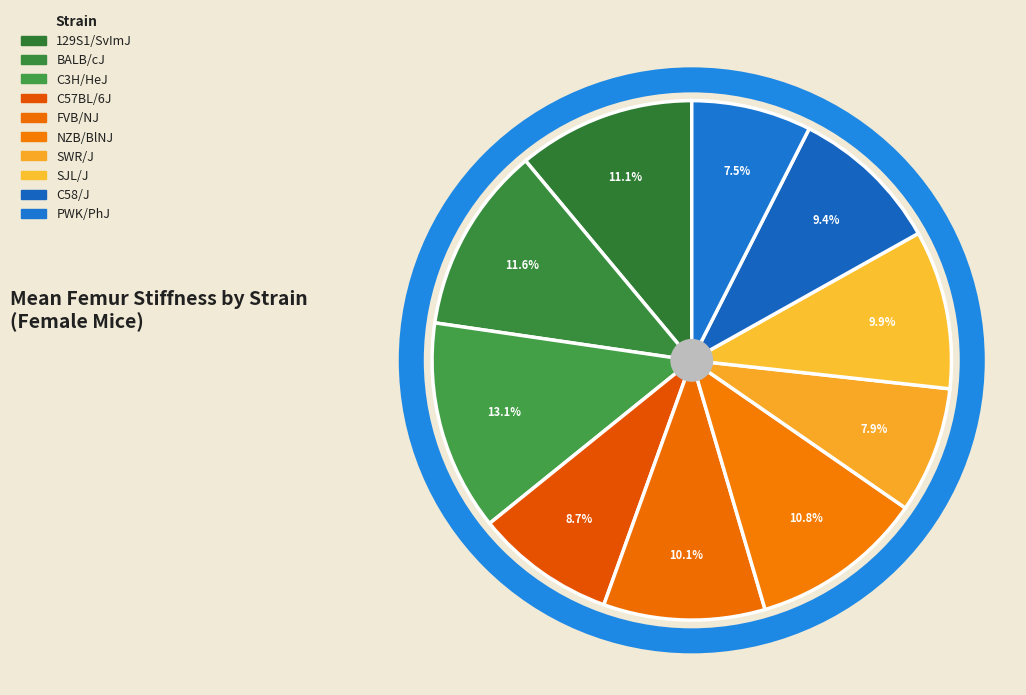

Does any single category account for the majority?

No